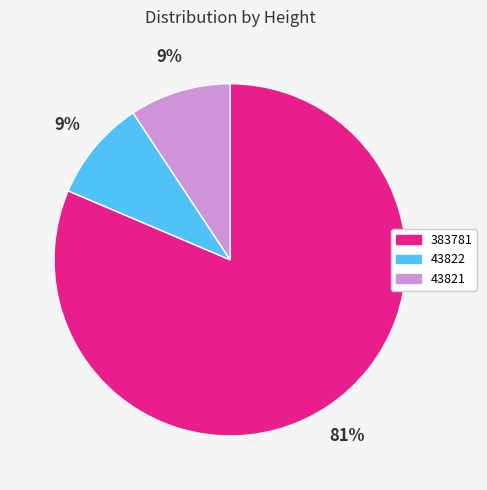

How many slices are in this pie chart?

3